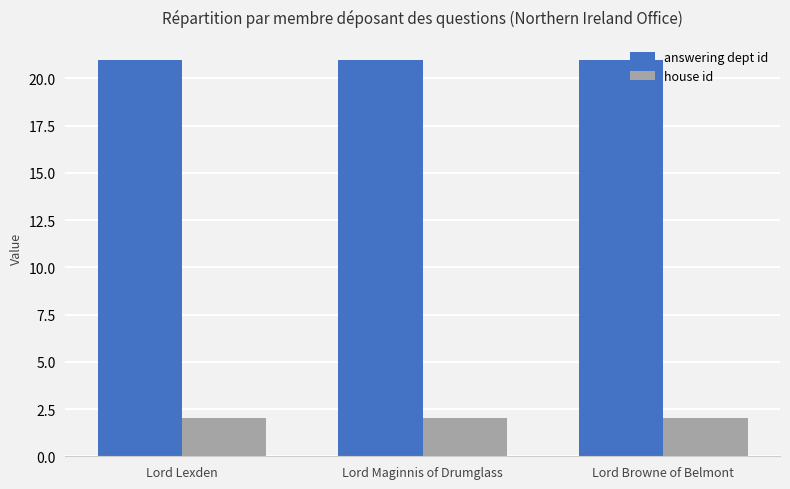

What is the maximum value shown in the chart?

21